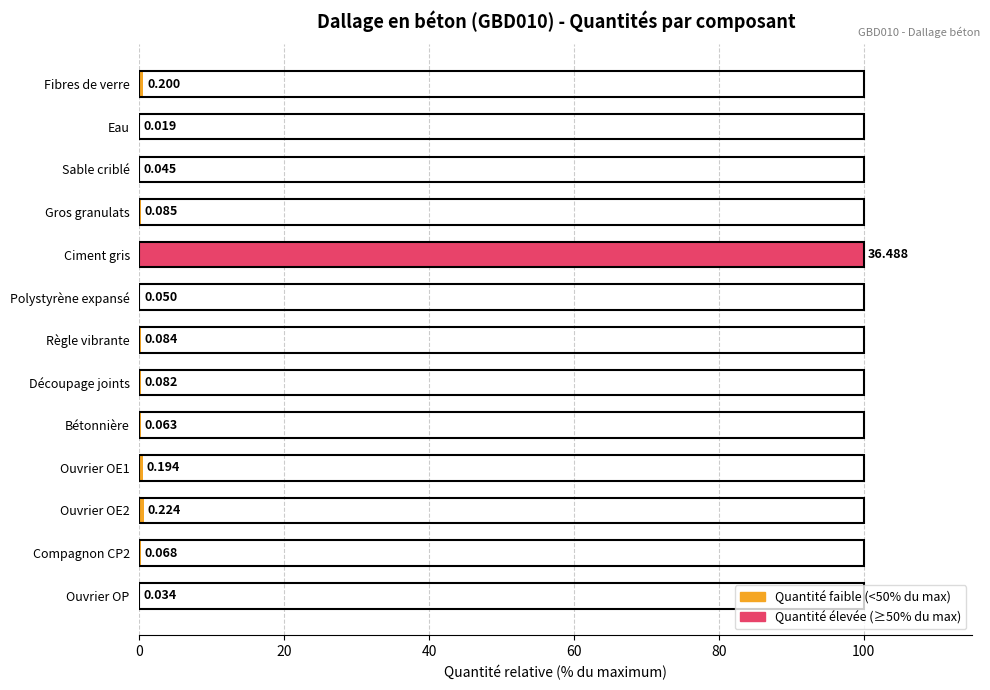

Which has a higher value, Fibres de verre or Eau?

Fibres de verre